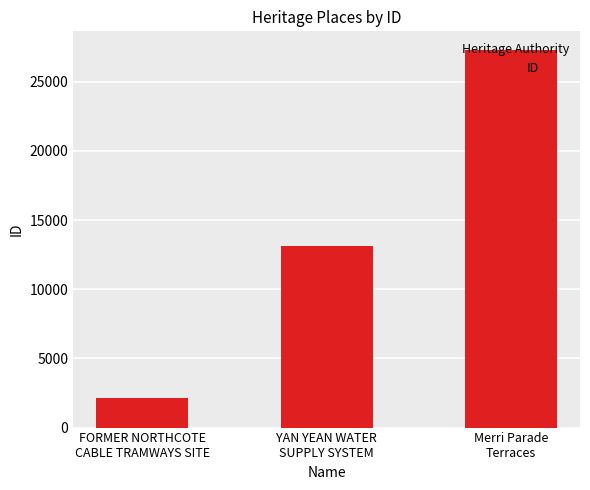

Does the chart contain any negative values?

No